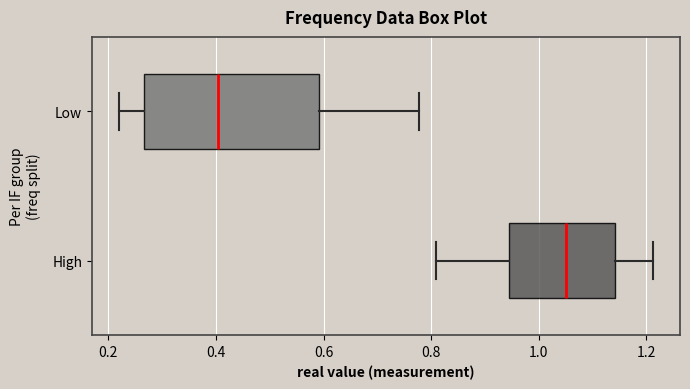

Where does the right whisker of the box for Low end on the x-axis? The values are not printed on the chart, so give them approximately, as read against the axis.

0.78